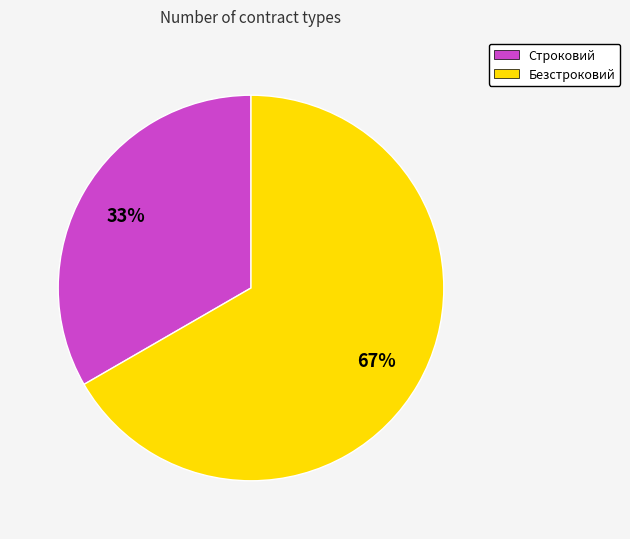

Count the number of slices in the pie.

2